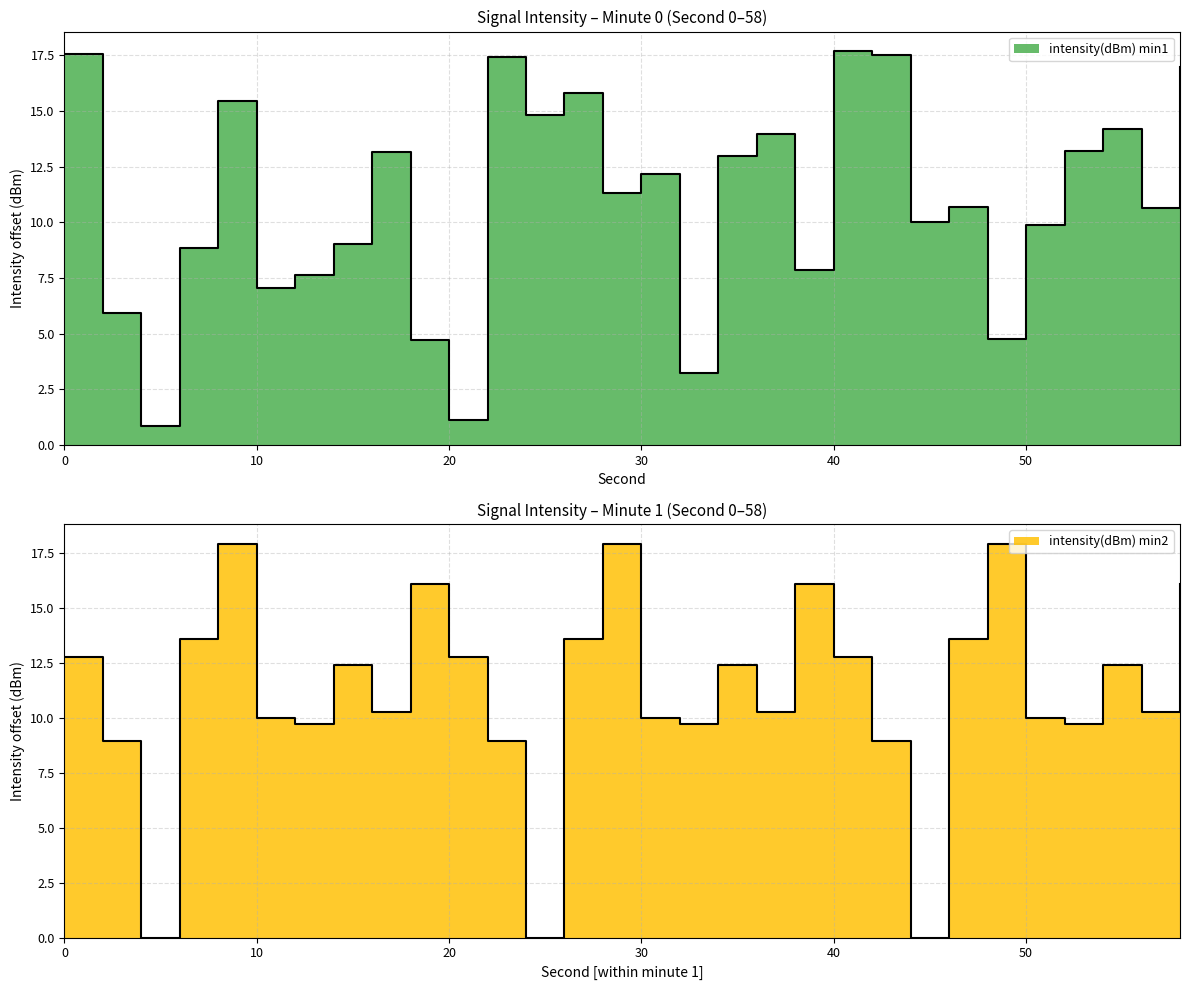

What is the sum of the intensity(dBm) min2 values at 26 and 56?

23.8